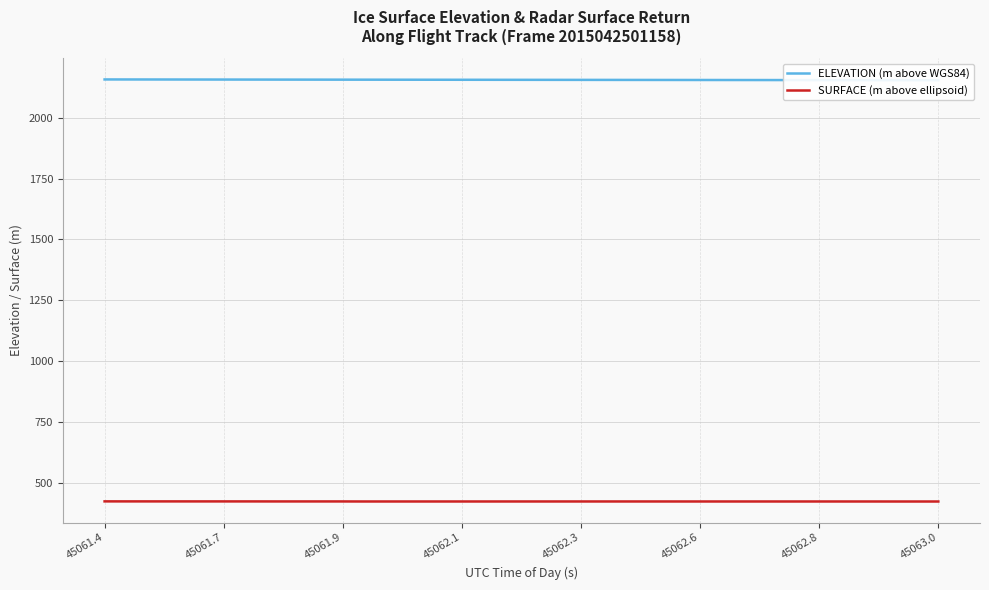

The value of SURFACE (m above ellipsoid) at 45063.0 is 422.6. True or false?

True